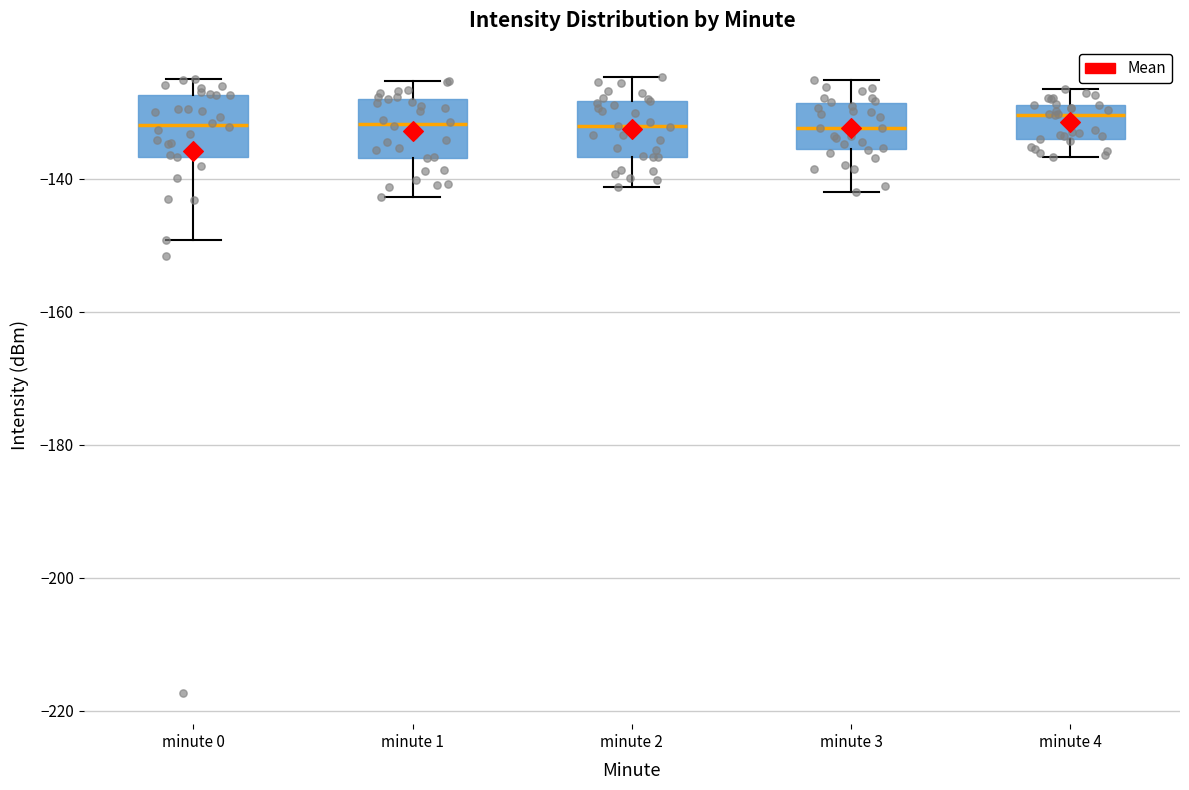

Reading left to right, transcribe this box plot: for each box, give where its median line is, the range the box spans, and where its two whiskers end, as read against the y-axis. The values are not printed on the chart, so give them approximately, as read against the axis.

minute 0: median -132, box -136 to -128, whiskers -150 to -126
minute 1: median -132, box -136 to -128, whiskers -142 to -126
minute 2: median -132, box -136 to -128, whiskers -142 to -124
minute 3: median -132, box -136 to -128, whiskers -142 to -126
minute 4: median -130, box -134 to -128, whiskers -136 to -126